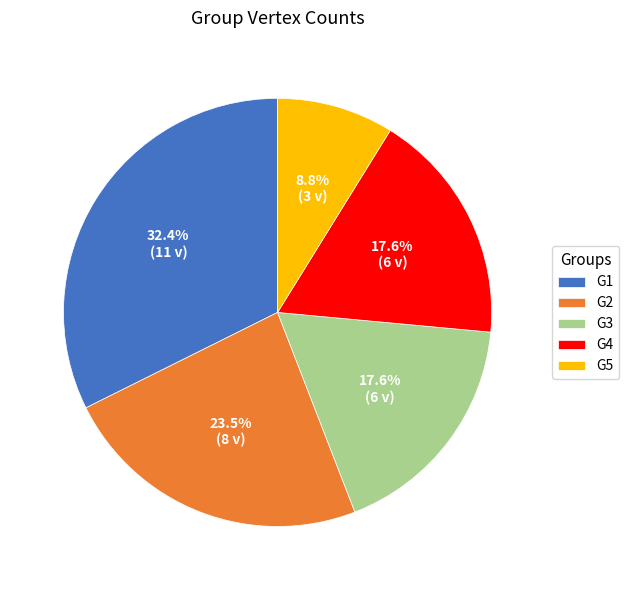

What portion of the pie excludes G1?

67.6%